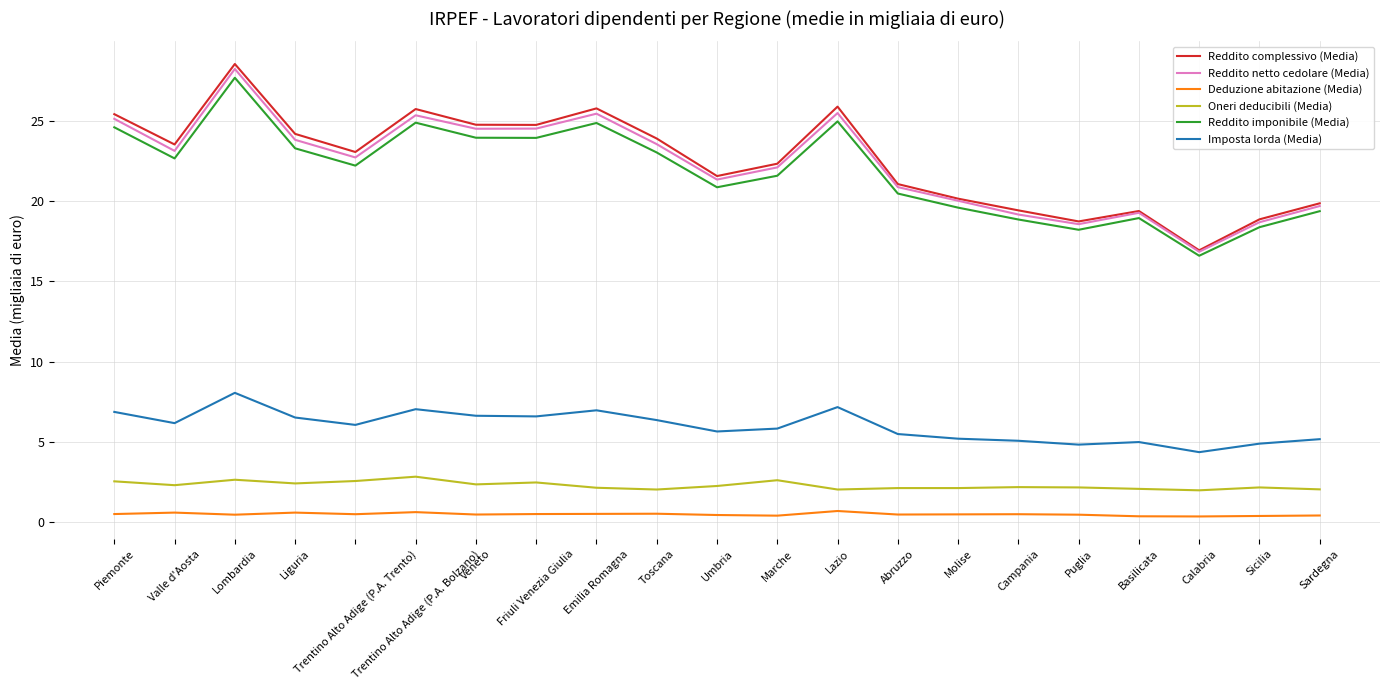

True or false: Oneri deducibili (Media) and Reddito imponibile (Media) intersect in this chart.

False